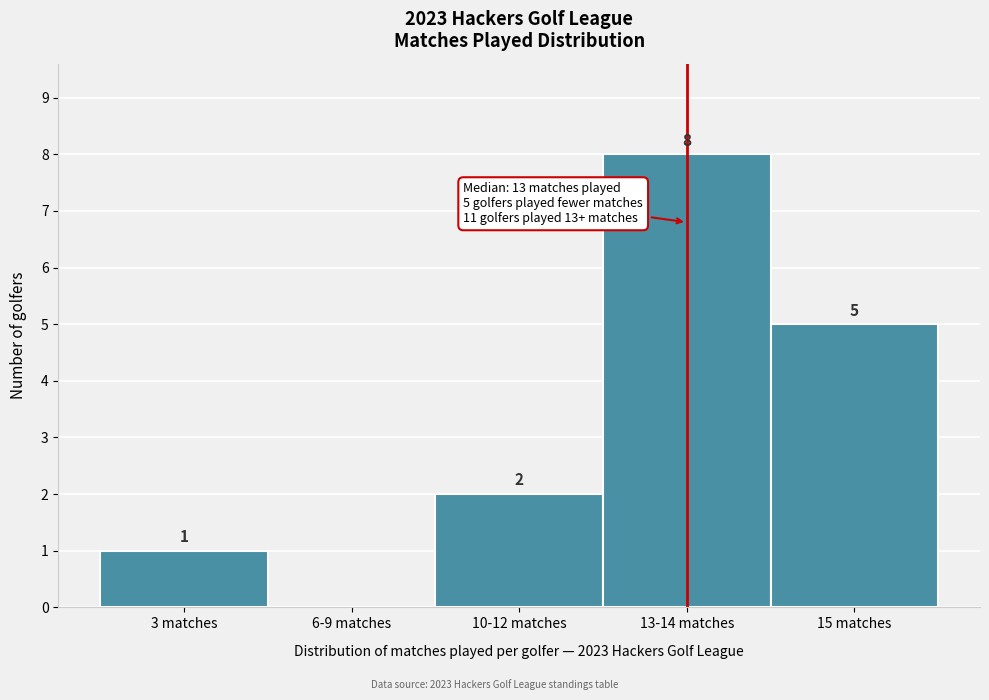

Reading left to right, transcribe all the data shown in this chart.

3 matches=1	6-9 matches=0	10-12 matches=2	13-14 matches=8	15 matches=5